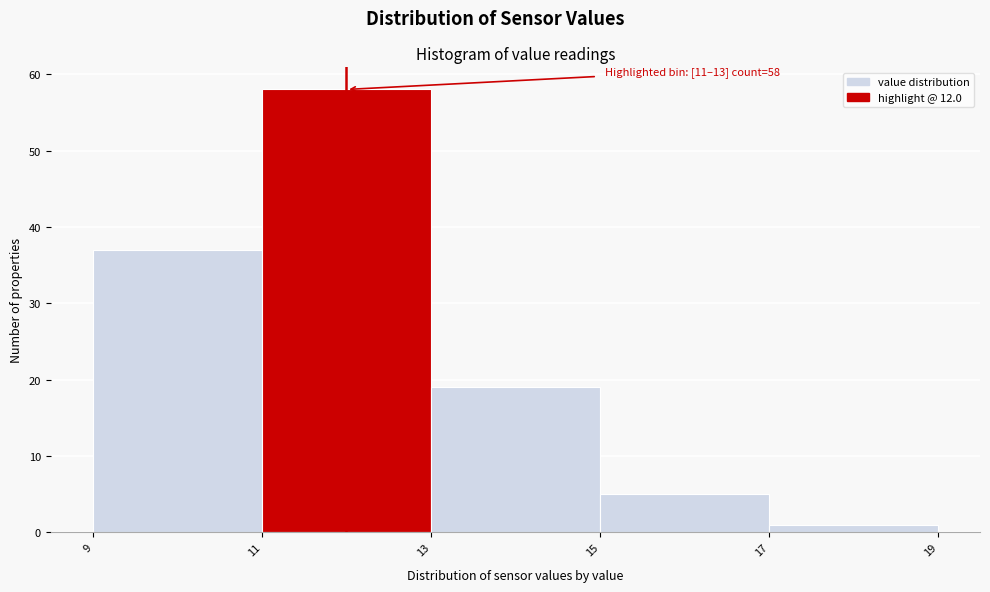

Over which range of the x-axis is the bar tallest?

11 to 13